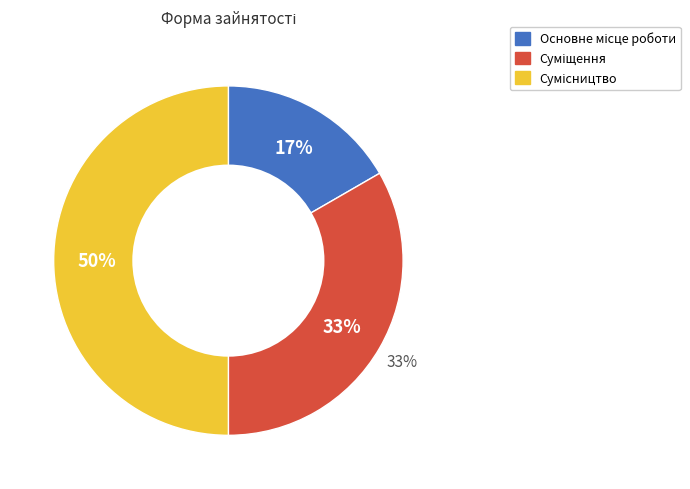

True or false: Основне місце роботи accounts for 10% of the total.

False